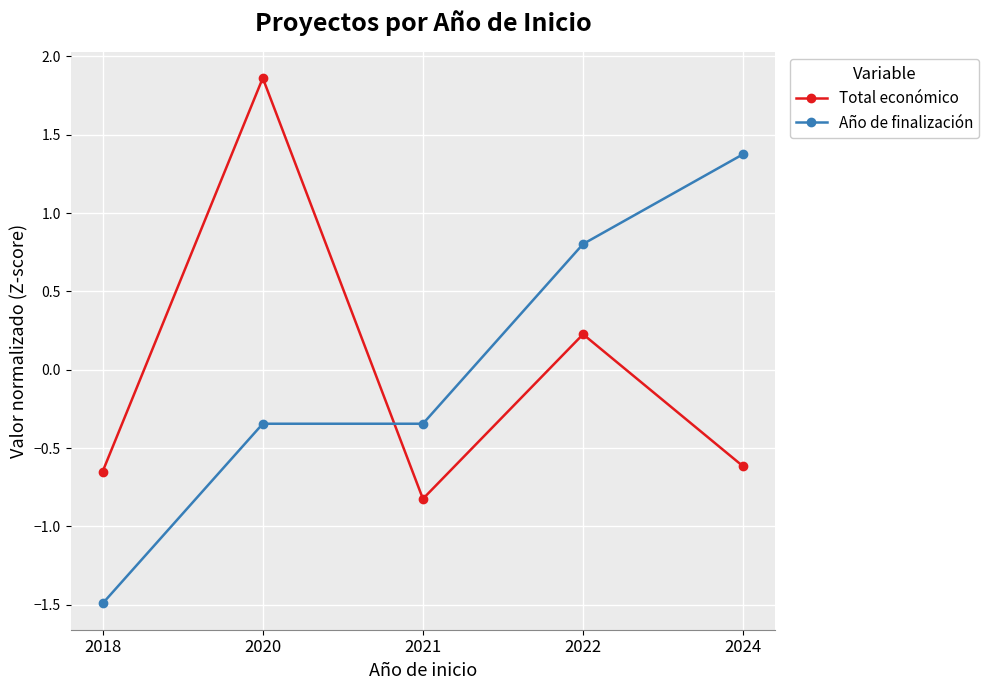

The Año de finalización series shows 0.8 at 2022. True or false?

True